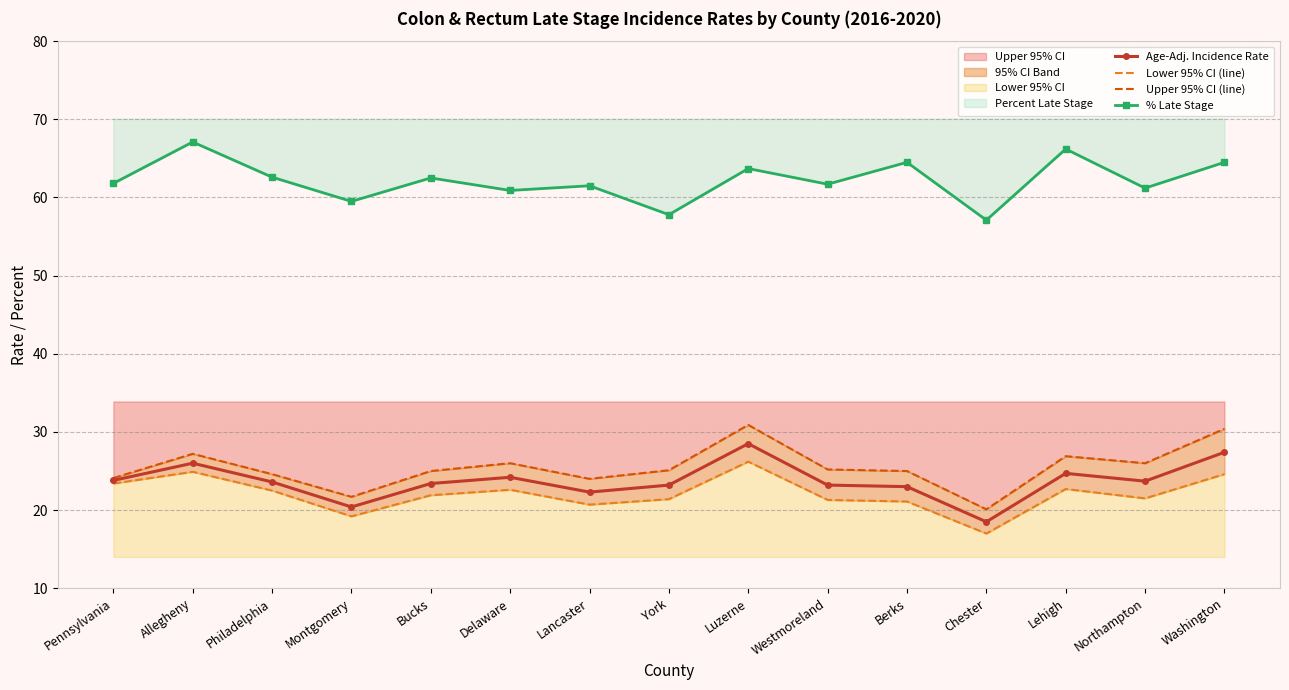

Which category has the lowest value across all series?

Chester